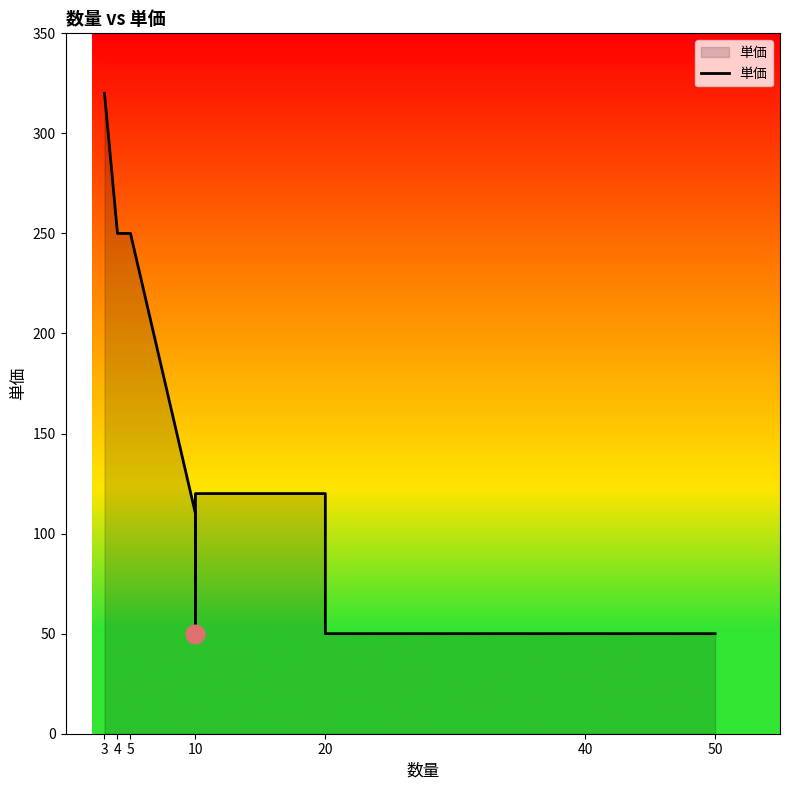

Which has a higher value, 20 or 10?

20